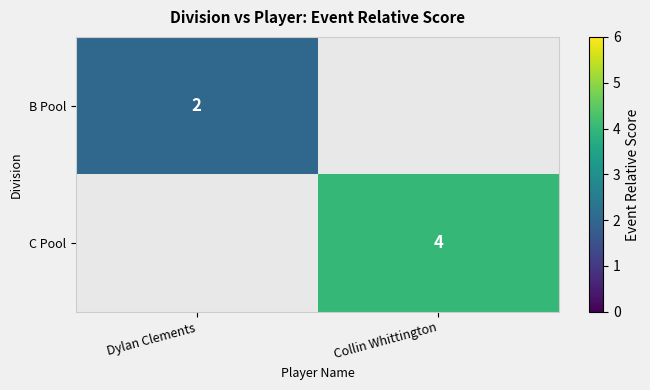

The C Pool series shows 4 at Collin Whittington. True or false?

True